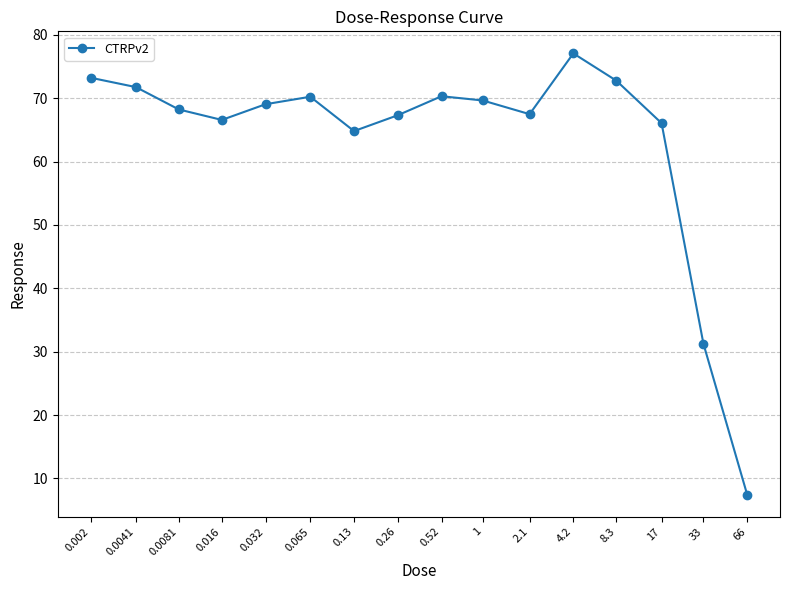

True or false: there are more than 0 points higher than both neighbors.

True